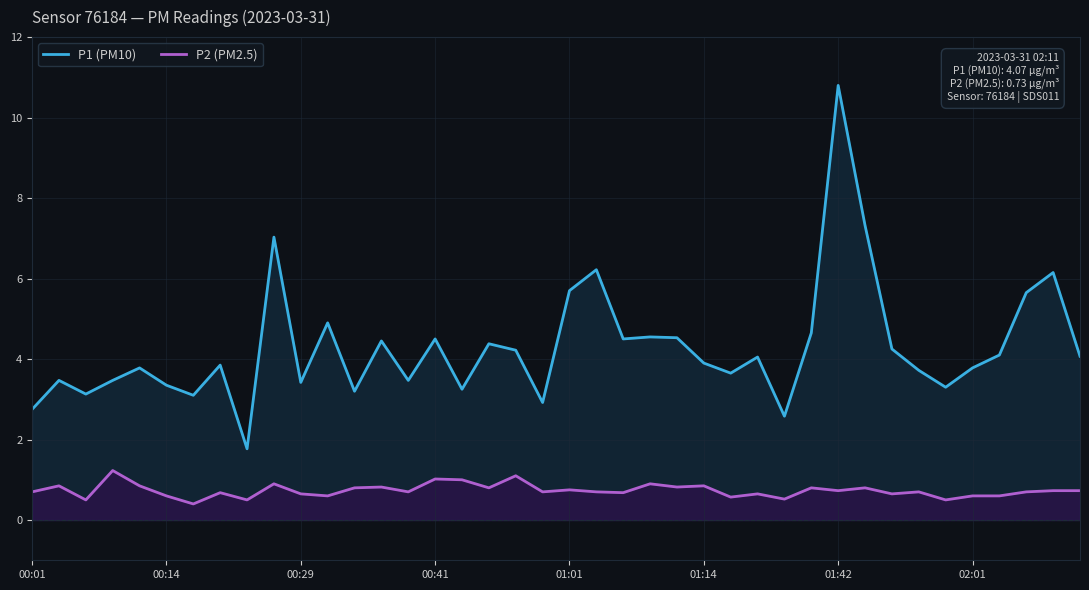

The P1 (PM10) series shows 1.2 at 32. True or false?

False